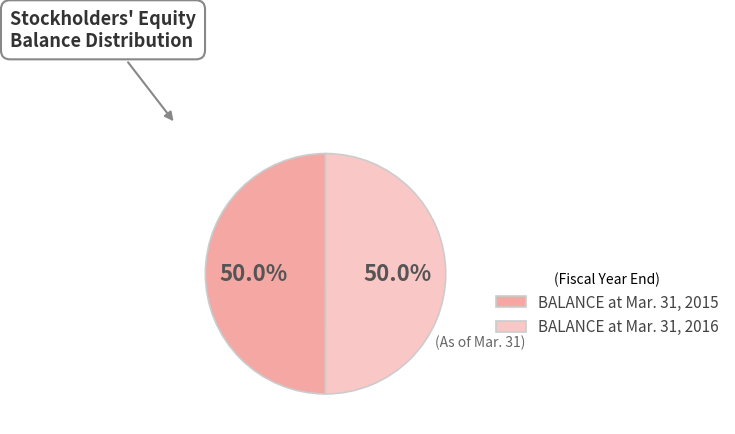

What portion of the pie excludes BALANCE at Mar. 31, 2016?

50.0%